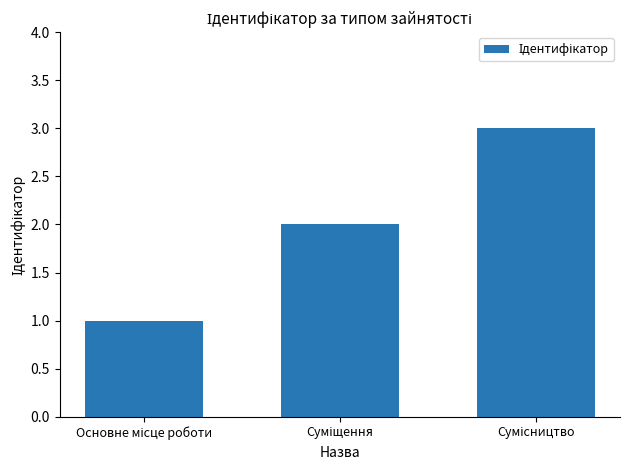

Reading left to right, transcribe all the data shown in this chart.

1	2	3